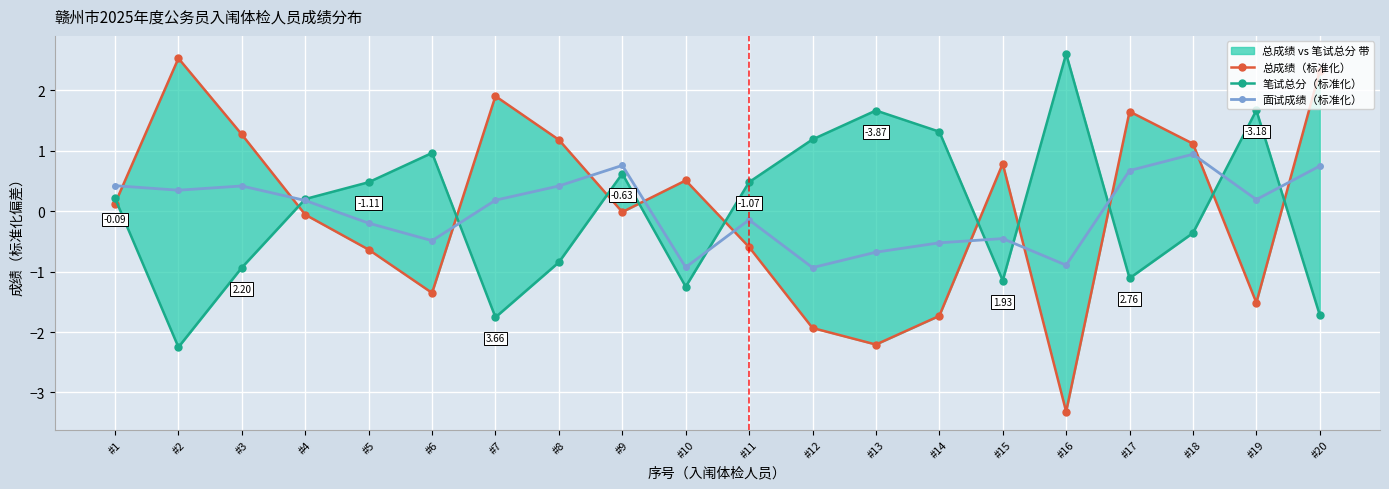

Reading left to right, extract all data points from this chart.

总成绩（标准化）: #1=0.1	#2=2.5	#3=1.3	#4=-0.1	#5=-0.6	#6=-1.4	#7=1.9	#8=1.2	#9=-0.0	#10=0.5	#11=-0.6	#12=-1.9	#13=-2.2	#14=-1.7	#15=0.8	#16=-3.3	#17=1.6	#18=1.1	#19=-1.5	#20=2.3
笔试总分（标准化）: #1=0.2	#2=-2.3	#3=-0.9	#4=0.2	#5=0.5	#6=1.0	#7=-1.8	#8=-0.8	#9=0.6	#10=-1.3	#11=0.5	#12=1.2	#13=1.7	#14=1.3	#15=-1.1	#16=2.6	#17=-1.1	#18=-0.4	#19=1.7	#20=-1.7
面试成绩（标准化）: #1=0.4	#2=0.3	#3=0.4	#4=0.2	#5=-0.2	#6=-0.5	#7=0.2	#8=0.4	#9=0.8	#10=-0.9	#11=-0.1	#12=-0.9	#13=-0.7	#14=-0.5	#15=-0.5	#16=-0.9	#17=0.7	#18=0.9	#19=0.2	#20=0.7